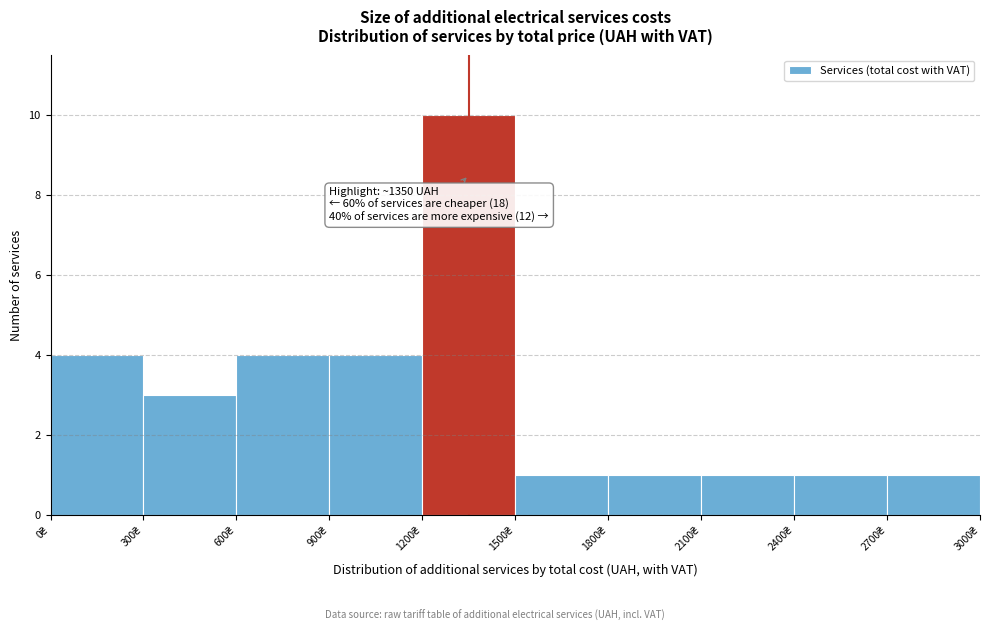

Over which range of the x-axis is the bar tallest?

1200 to 1500